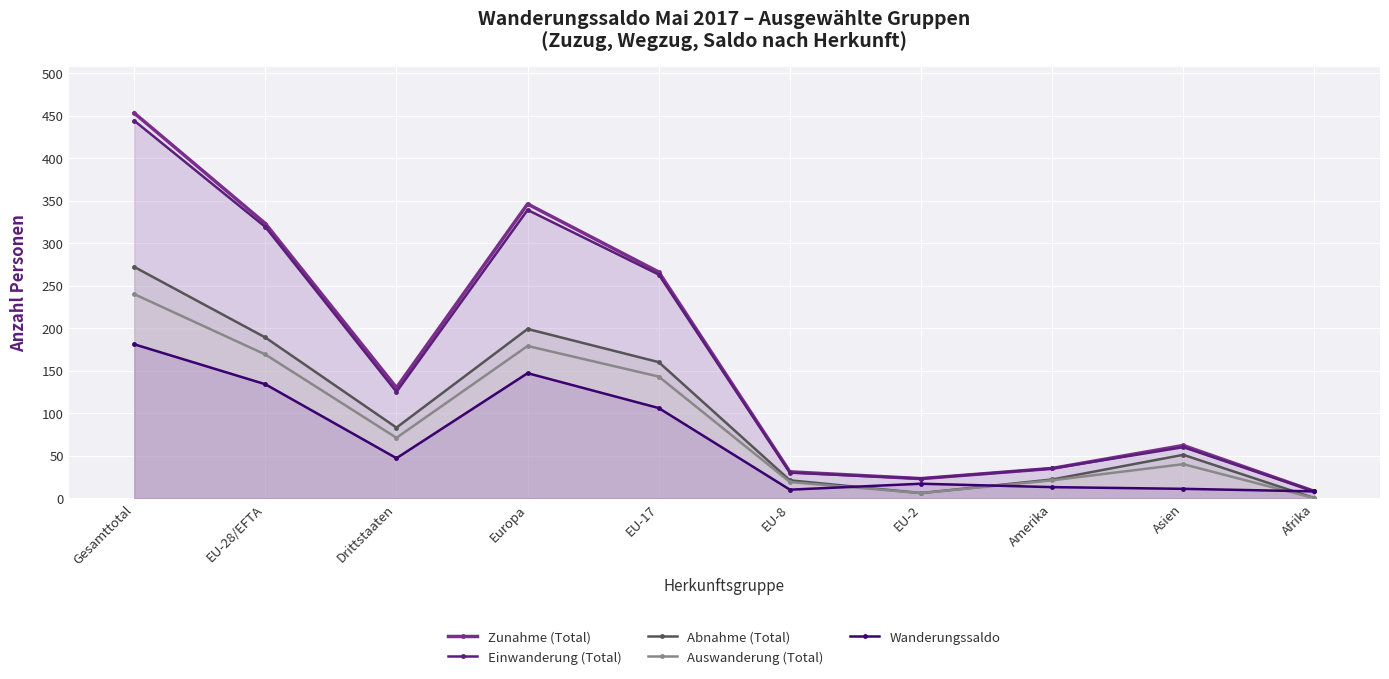

True or false: Einwanderung (Total) and Zunahme (Total) intersect in this chart.

False